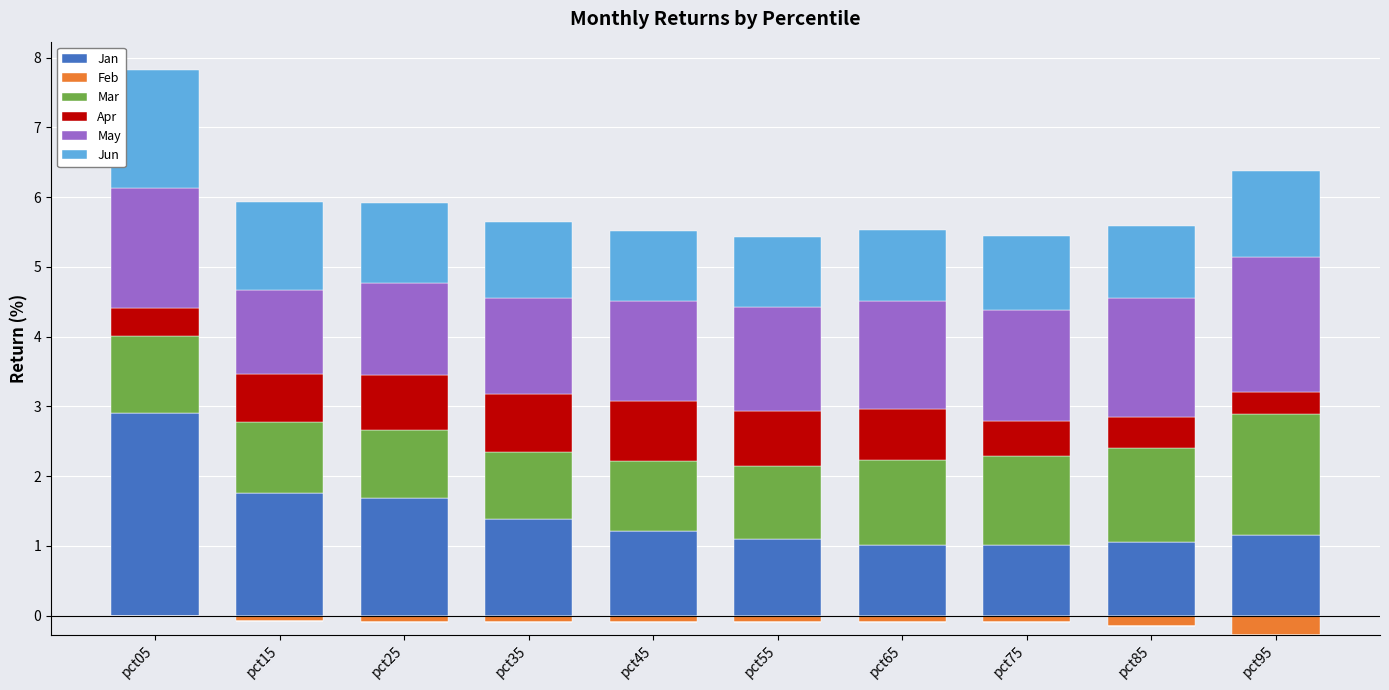

Is it true that Jun equals 1.0 at pct05?

False